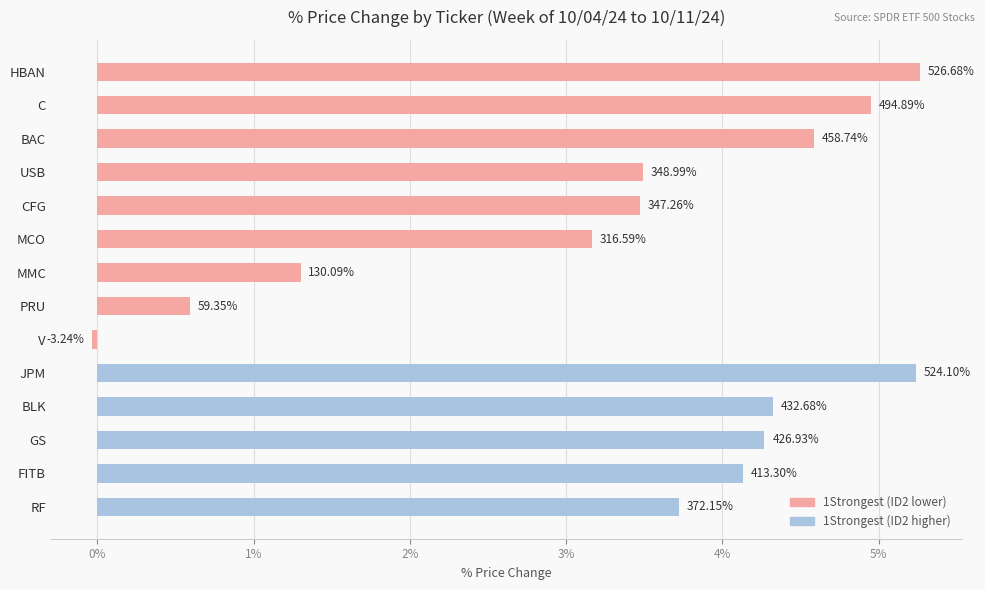

What is the difference between the maximum and minimum values?

5.3